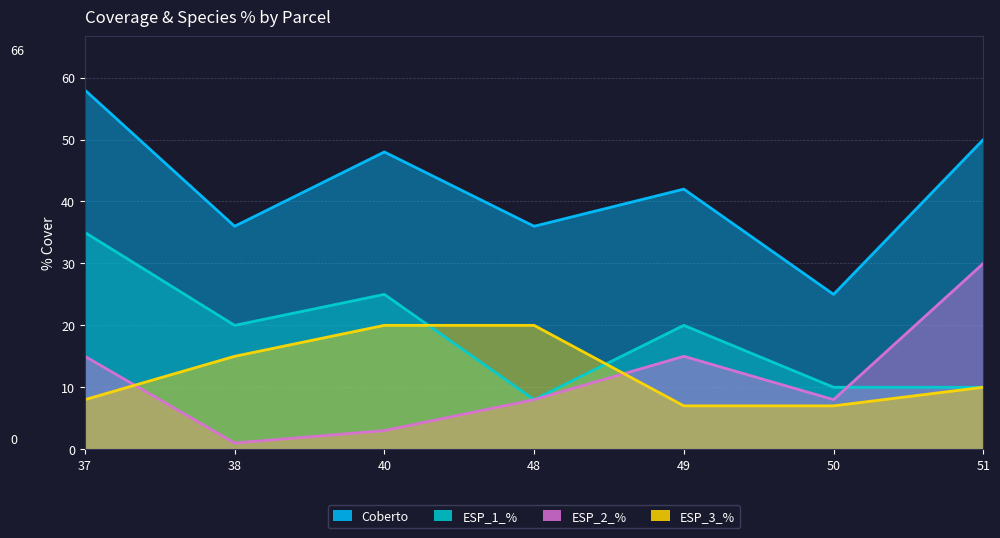

Rank the categories by ESP_3_% value from highest to lowest.

40, 48, 38, 51, 37, 49, 50